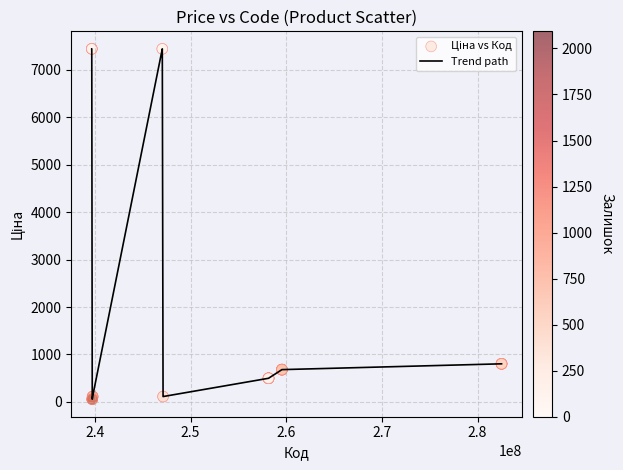

What is the maximum value shown in the chart?

7444.6